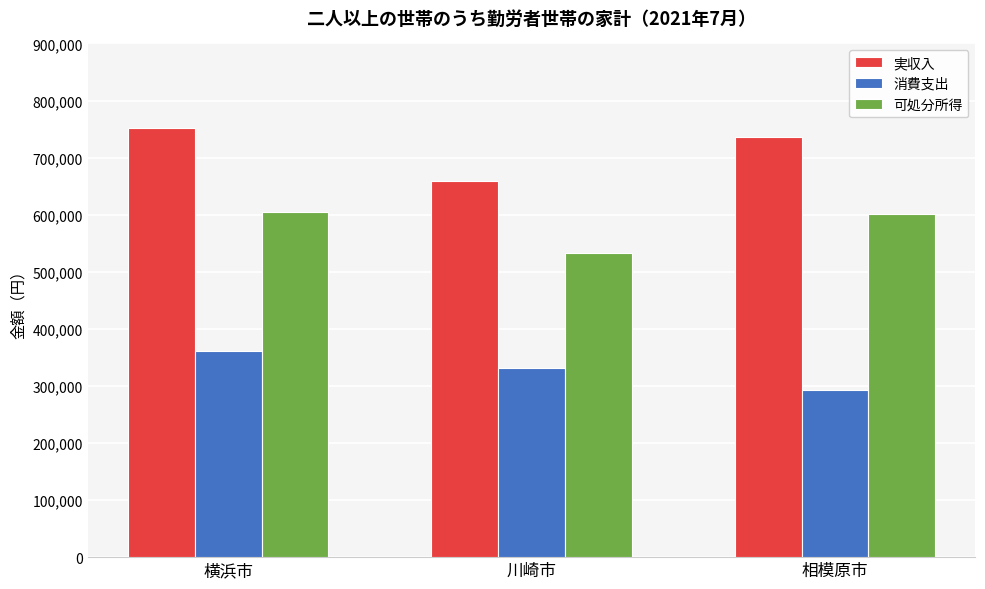

Read the 実収入 value at 横浜市.

752193